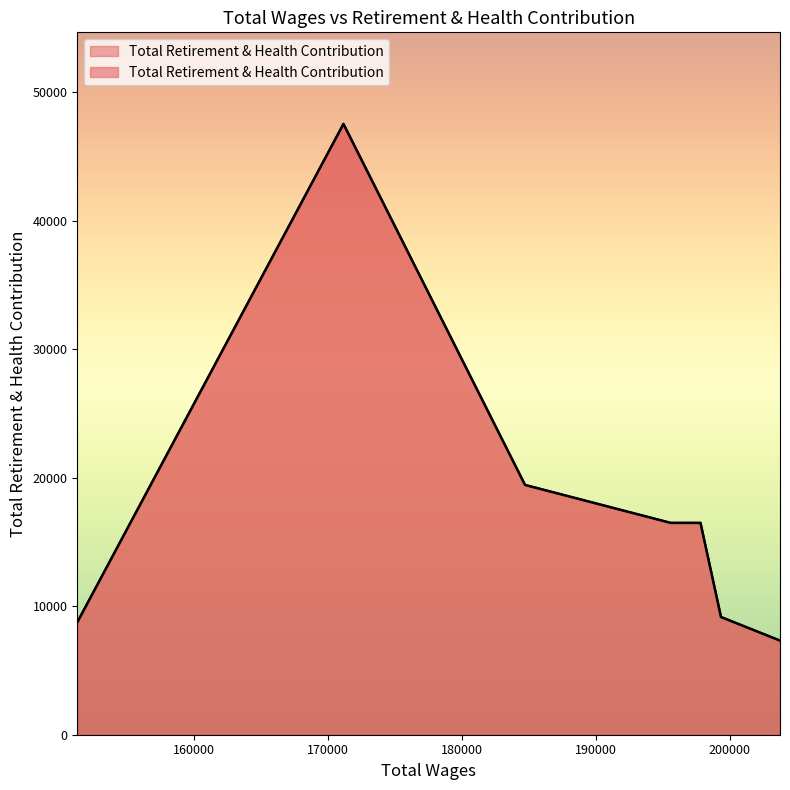

Which has a higher value, 151275.0 or 184722.0?

184722.0